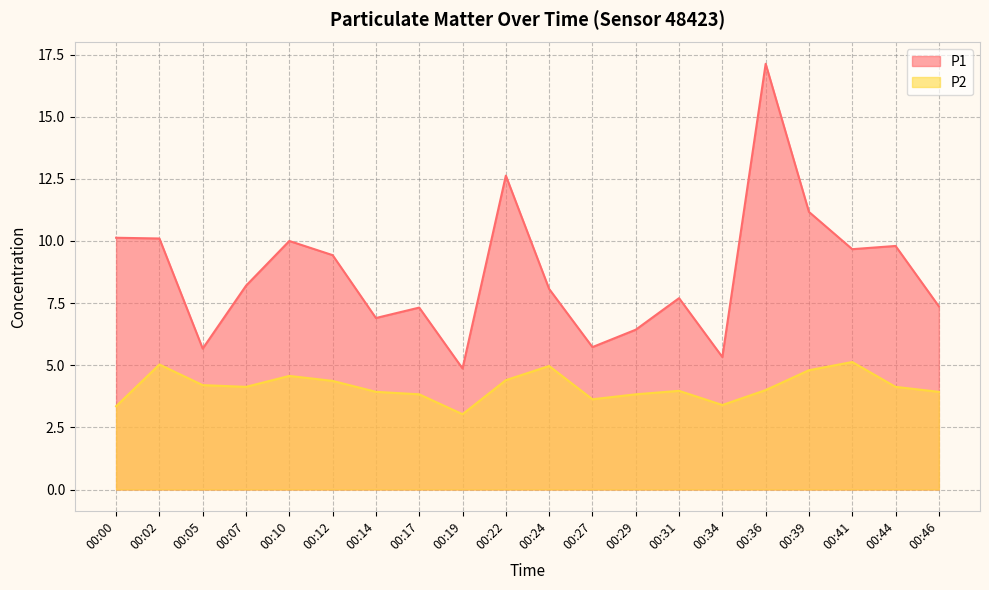

What value does the P1 series have at 00:02?

10.1